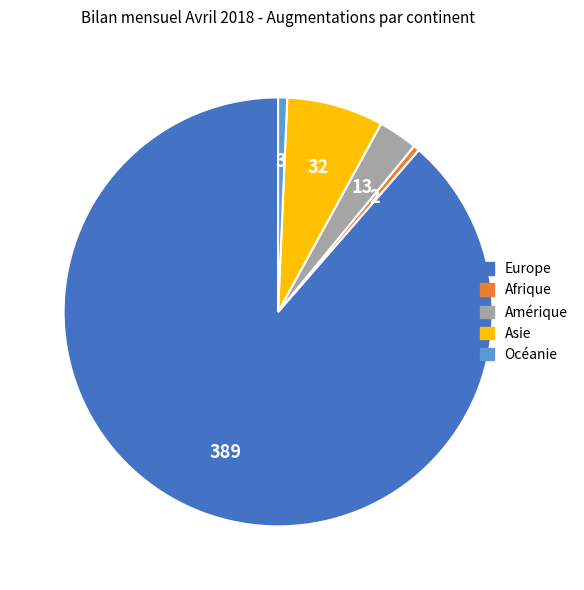

Is there a majority slice in this chart?

Yes